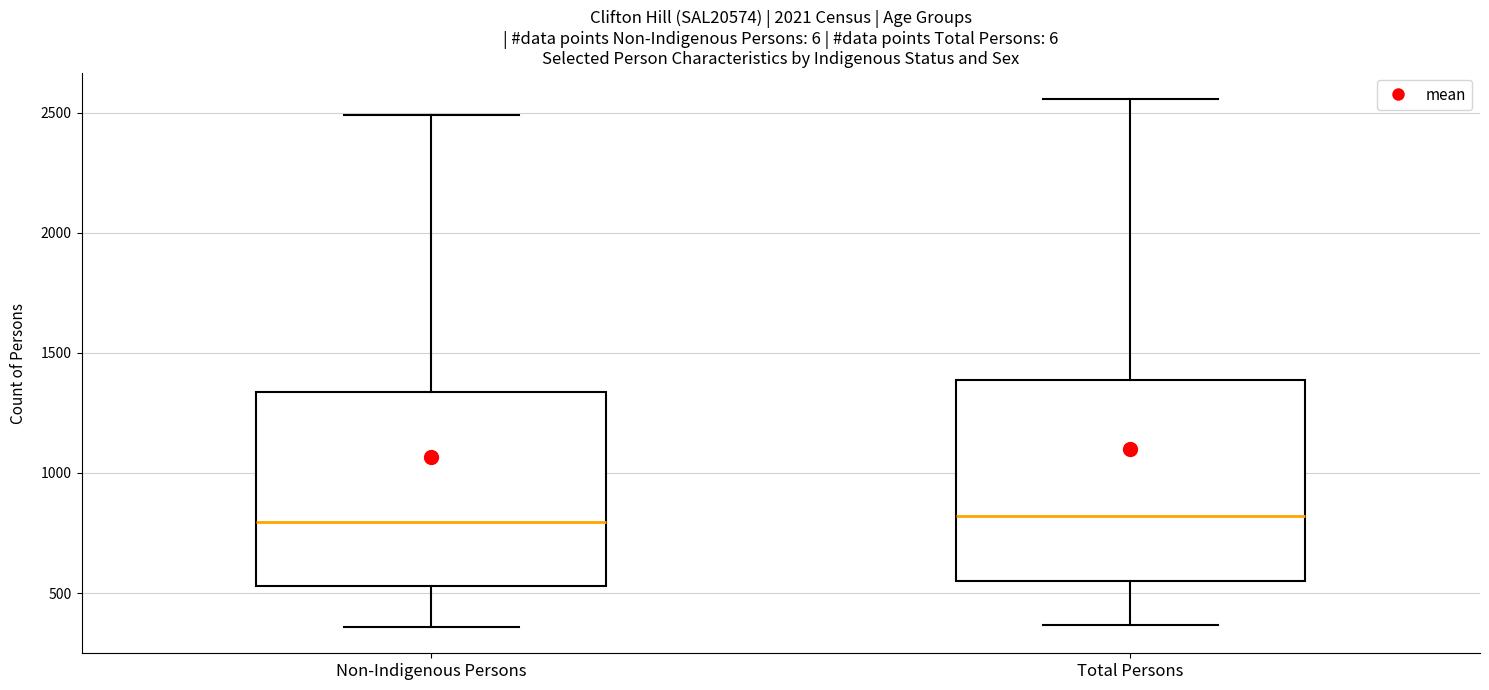

Reading left to right, transcribe this box plot: for each box, give where its median line is, the range the box spans, and where its two whiskers end, as read against the y-axis. The values are not printed on the chart, so give them approximately, as read against the axis.

Non-Indigenous Persons: median 800, box 550 to 1350, whiskers 350 to 2500
Total Persons: median 800, box 550 to 1400, whiskers 350 to 2550